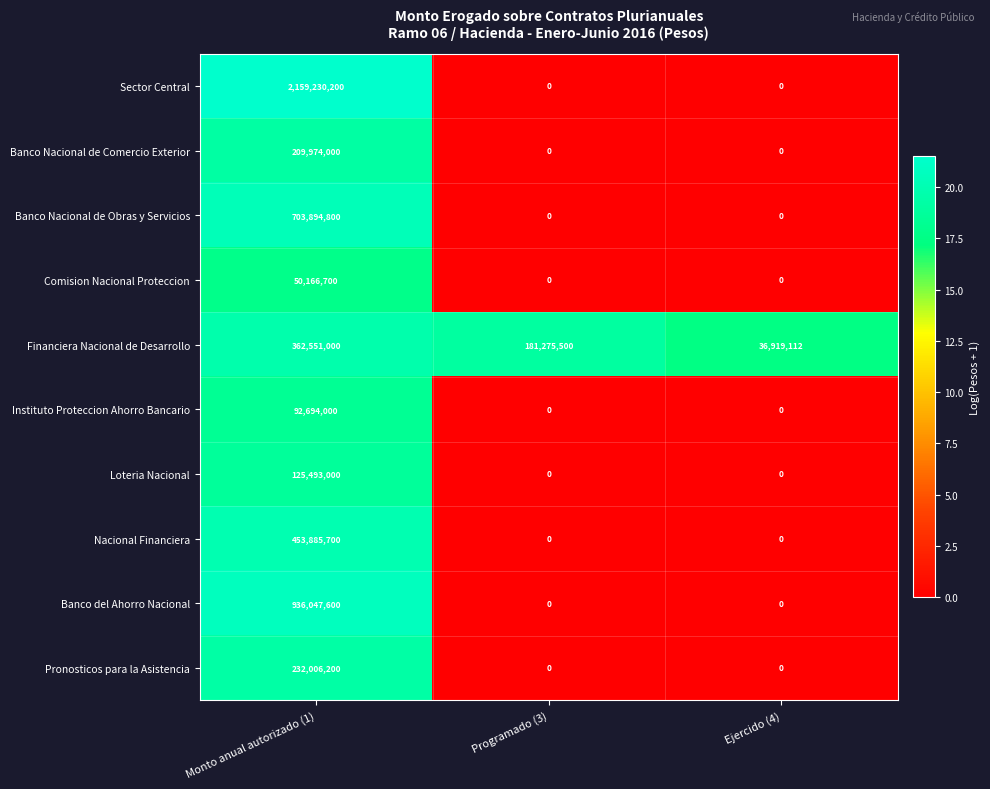

Reading right to left, what are all the values shown in this chart?

Sector Central: Ejercido (4)=0	Programado (3)=0	Monto anual autorizado (1)=2159230200
Banco Nacional de Comercio Exterior: Ejercido (4)=0	Programado (3)=0	Monto anual autorizado (1)=209974000
Banco Nacional de Obras y Servicios: Ejercido (4)=0	Programado (3)=0	Monto anual autorizado (1)=703894800
Comision Nacional Proteccion: Ejercido (4)=0	Programado (3)=0	Monto anual autorizado (1)=50166700
Financiera Nacional de Desarrollo: Ejercido (4)=36919112	Programado (3)=181275500	Monto anual autorizado (1)=362551000
Instituto Proteccion Ahorro Bancario: Ejercido (4)=0	Programado (3)=0	Monto anual autorizado (1)=92694000
Loteria Nacional: Ejercido (4)=0	Programado (3)=0	Monto anual autorizado (1)=125493000
Nacional Financiera: Ejercido (4)=0	Programado (3)=0	Monto anual autorizado (1)=453885700
Banco del Ahorro Nacional: Ejercido (4)=0	Programado (3)=0	Monto anual autorizado (1)=936047600
Pronosticos para la Asistencia: Ejercido (4)=0	Programado (3)=0	Monto anual autorizado (1)=232006200